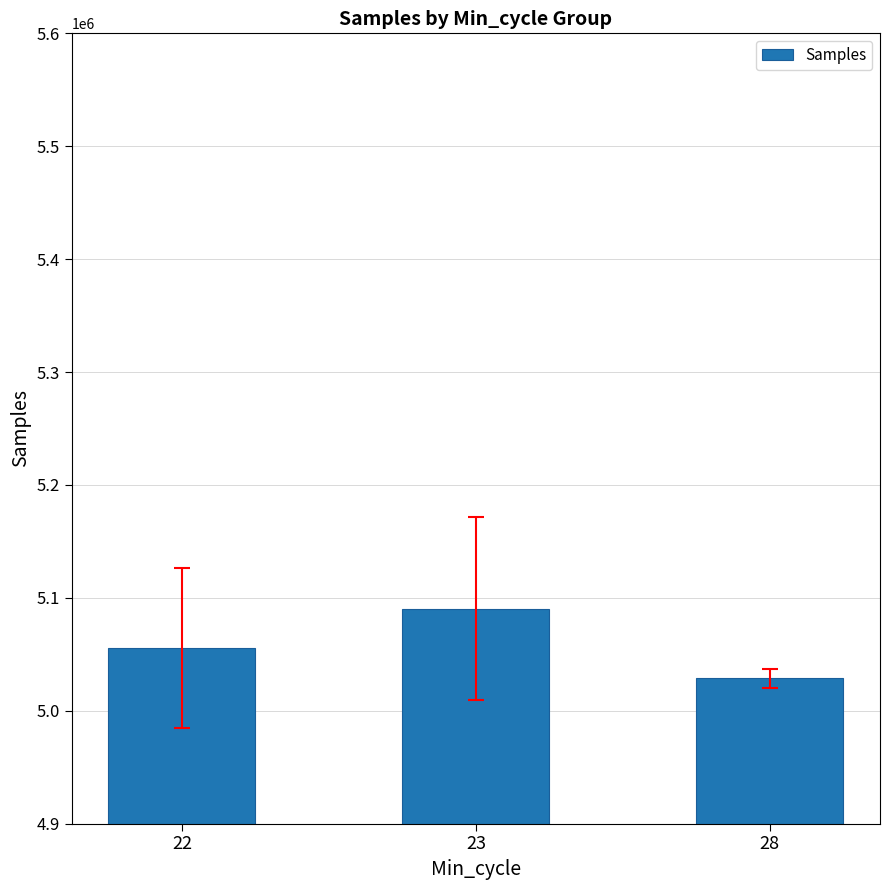

How many bars are there in total?

3